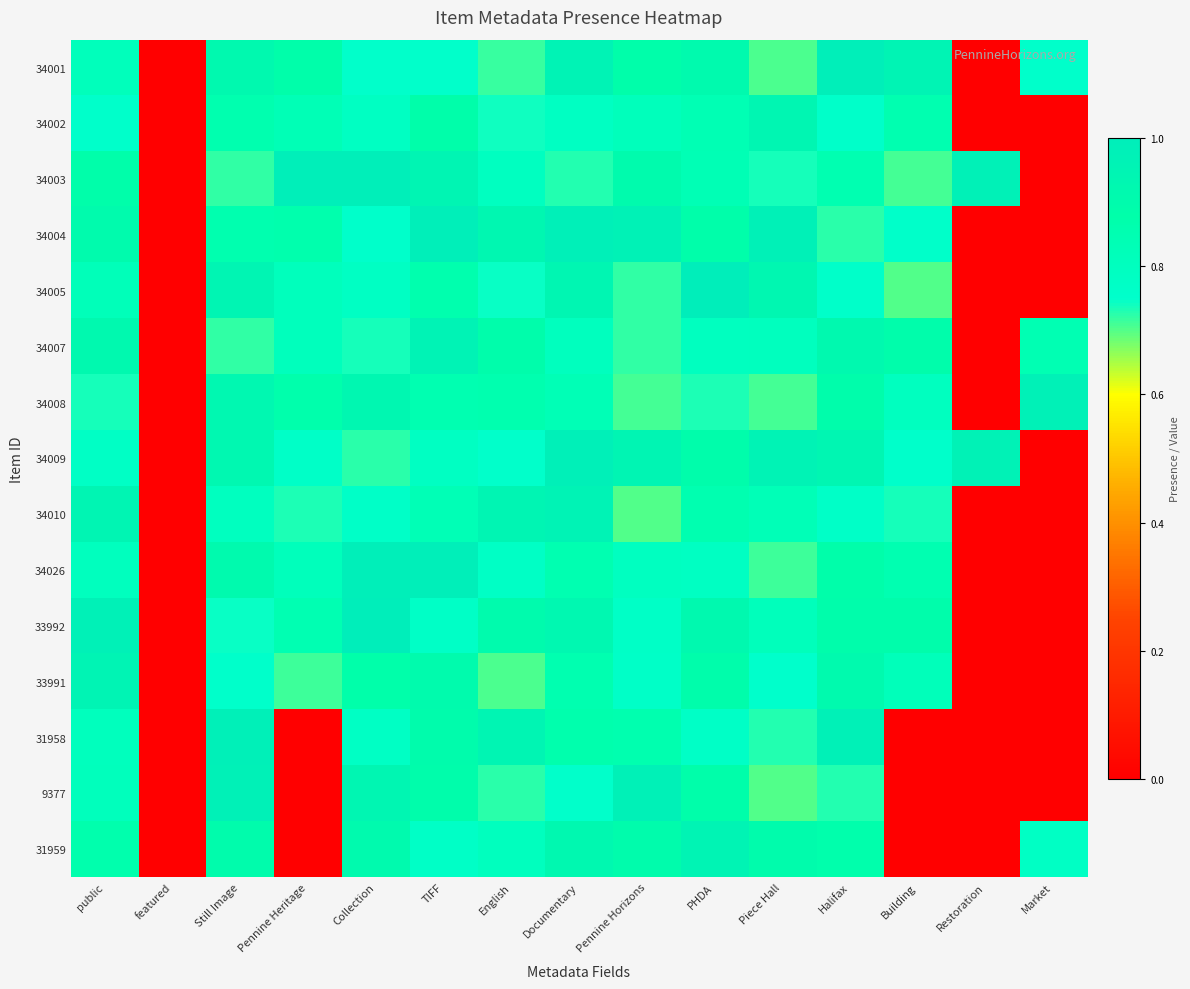

How many distinct data groups are displayed?

15